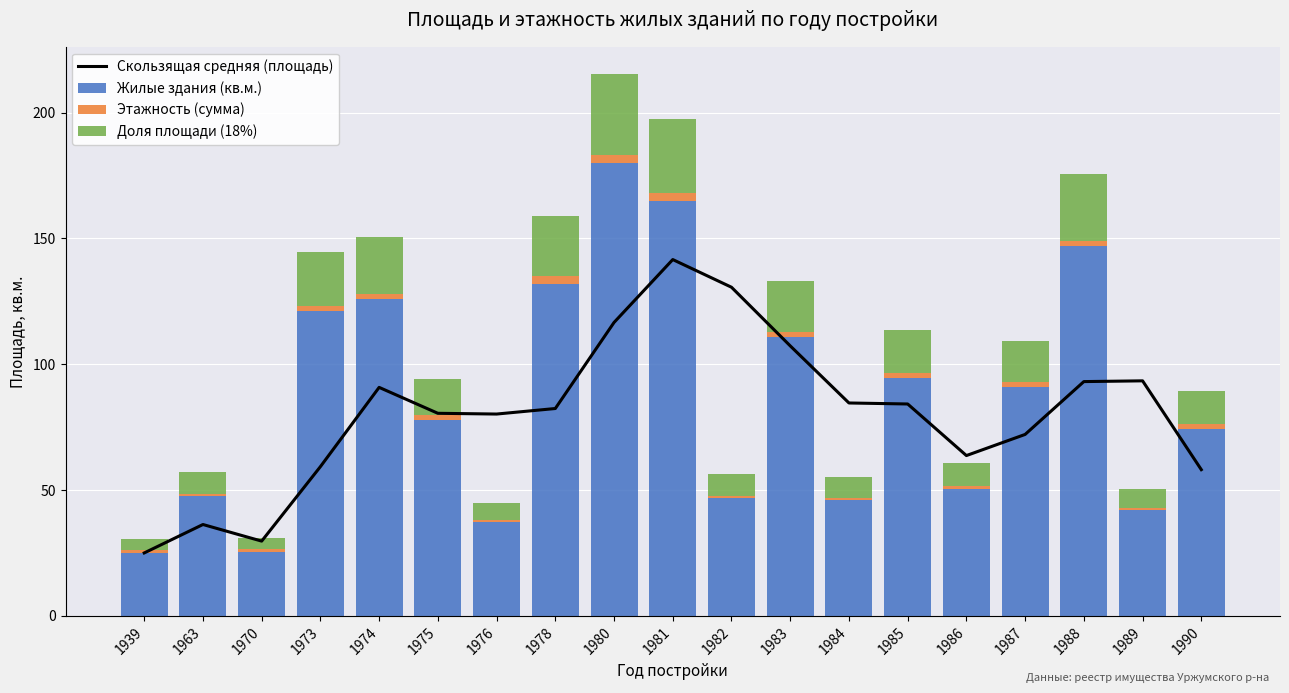

Rank the series at 1980 from highest to lowest value.

Жилые здания (кв.м.), Скользящая средняя (площадь), Доля площади (18%), Этажность (сумма)